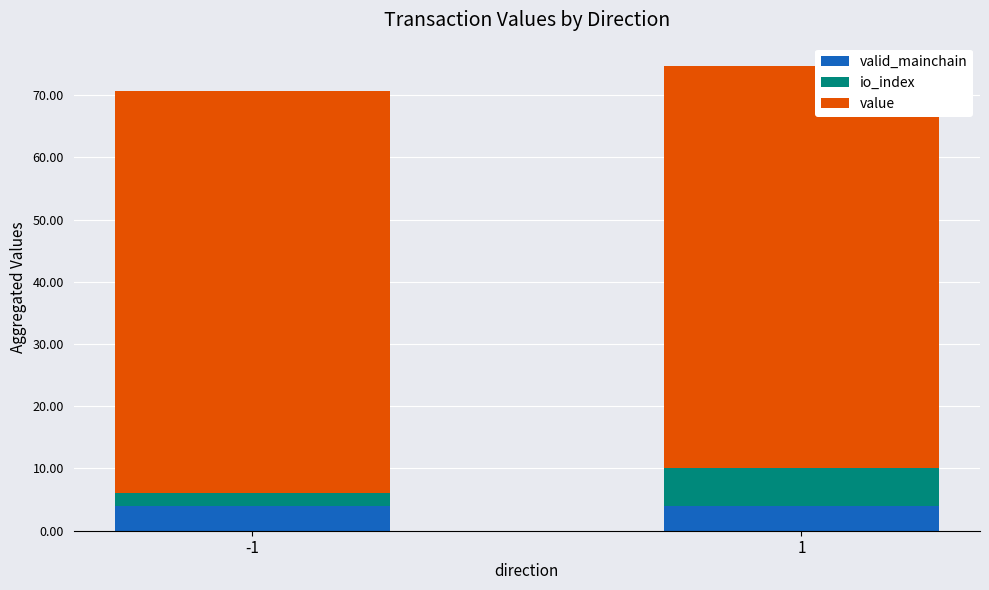

What is the total value across all series at -1?

70.7